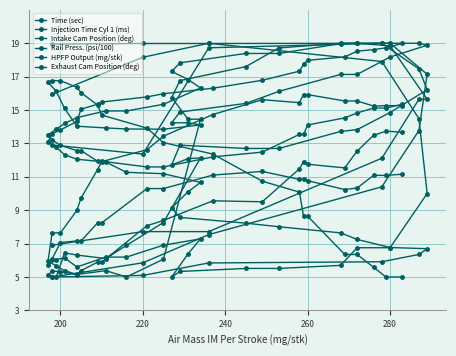

How many values in the Rail Press. (psi/100) series are below 14?

19